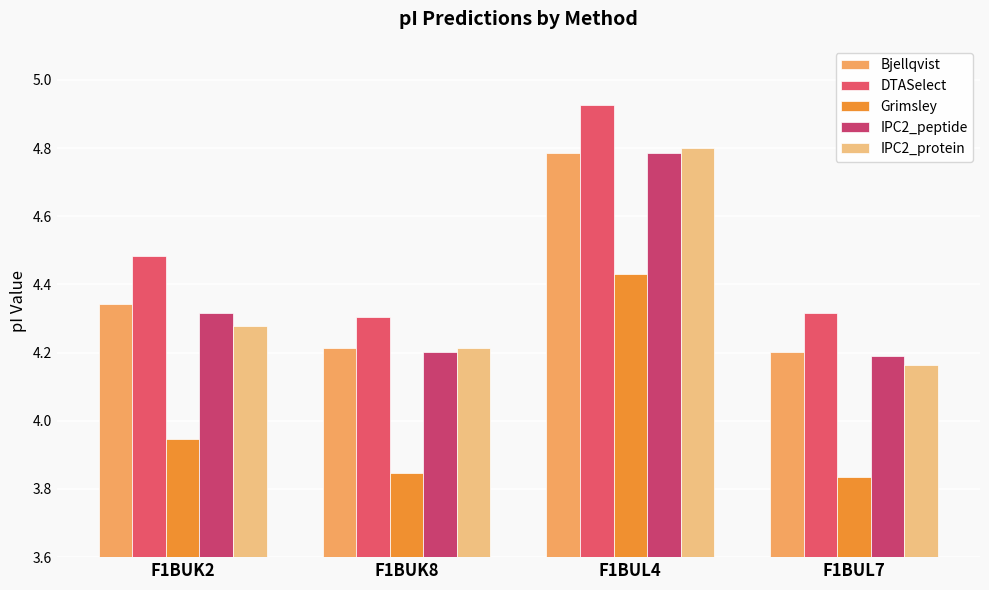

What is the difference between the DTASelect values at F1BUL4 and F1BUK8?

0.6